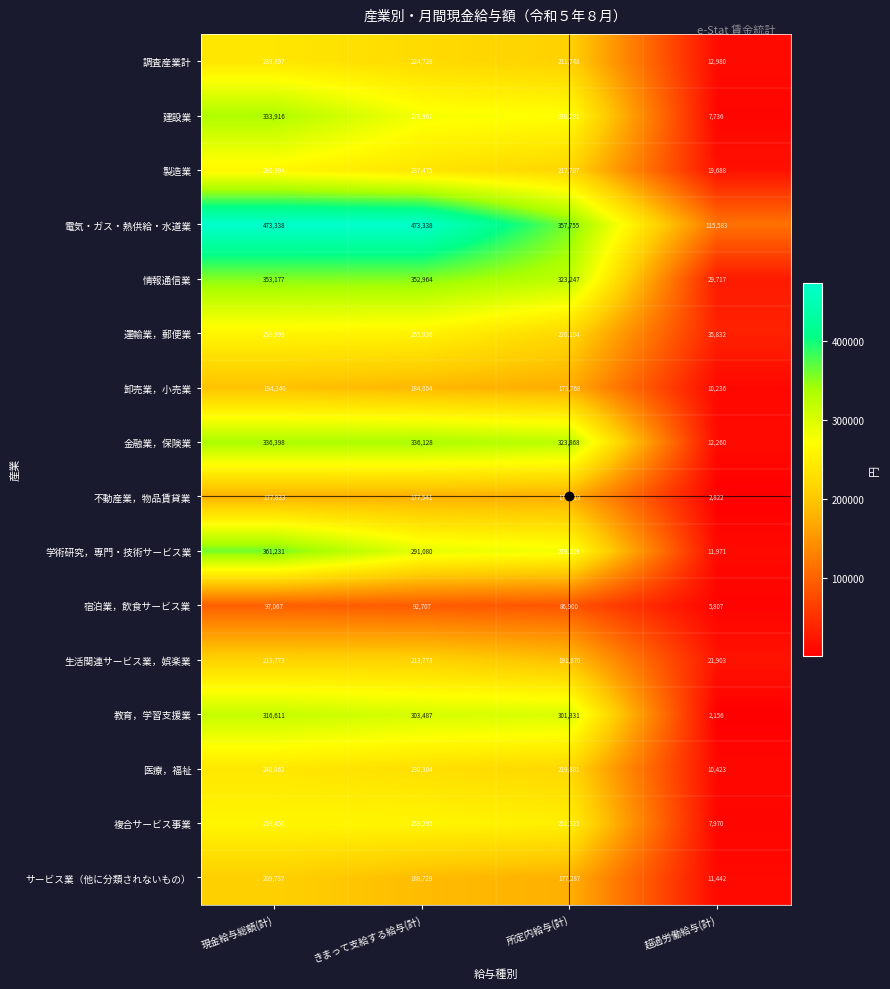

At which category does the chart reach its minimum across all series?

超過労働給与(計)